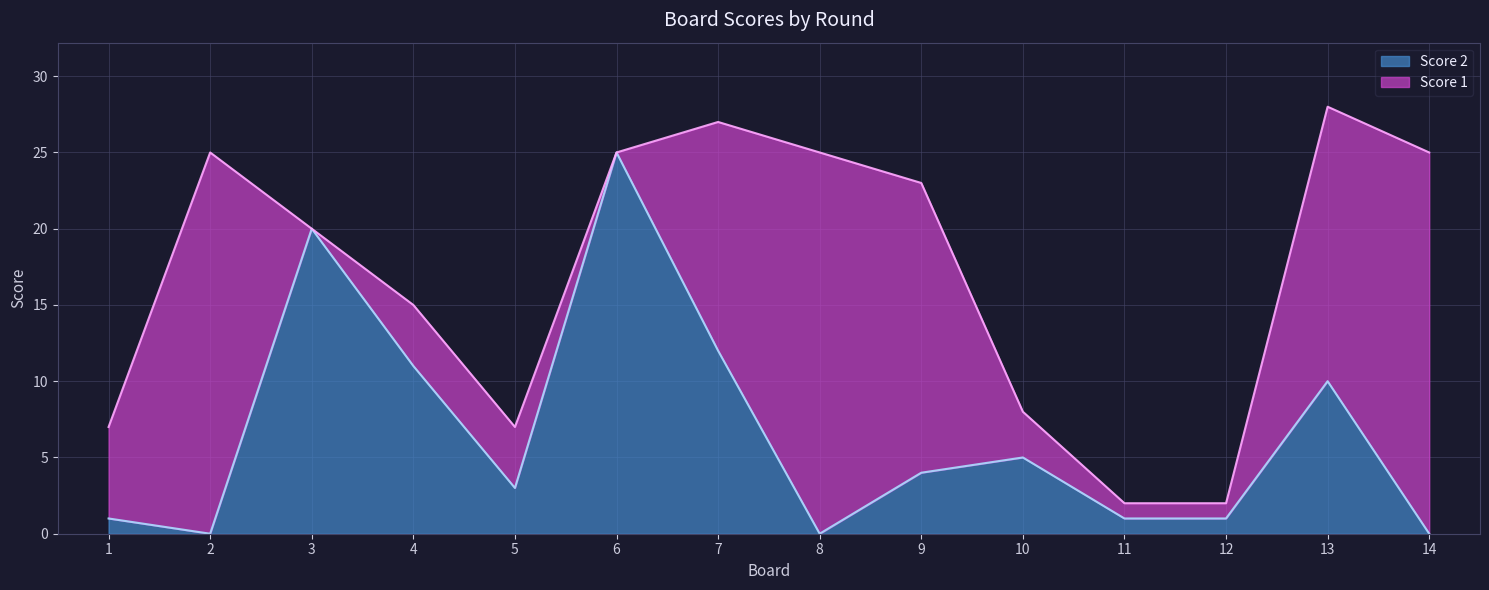

What is the value of the 10th point from the left?

5